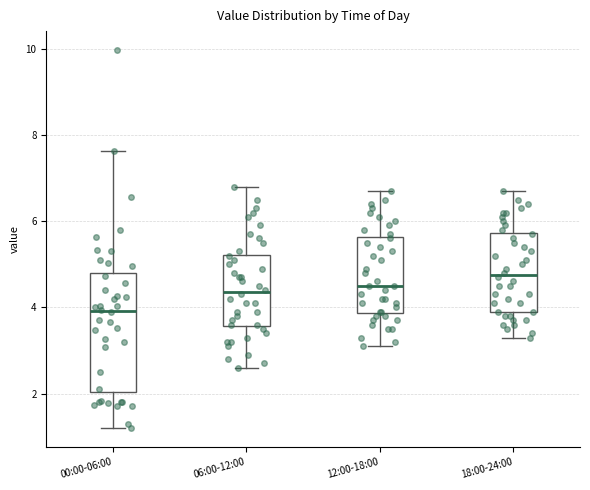

Which box's median line is the highest?

18:00-24:00